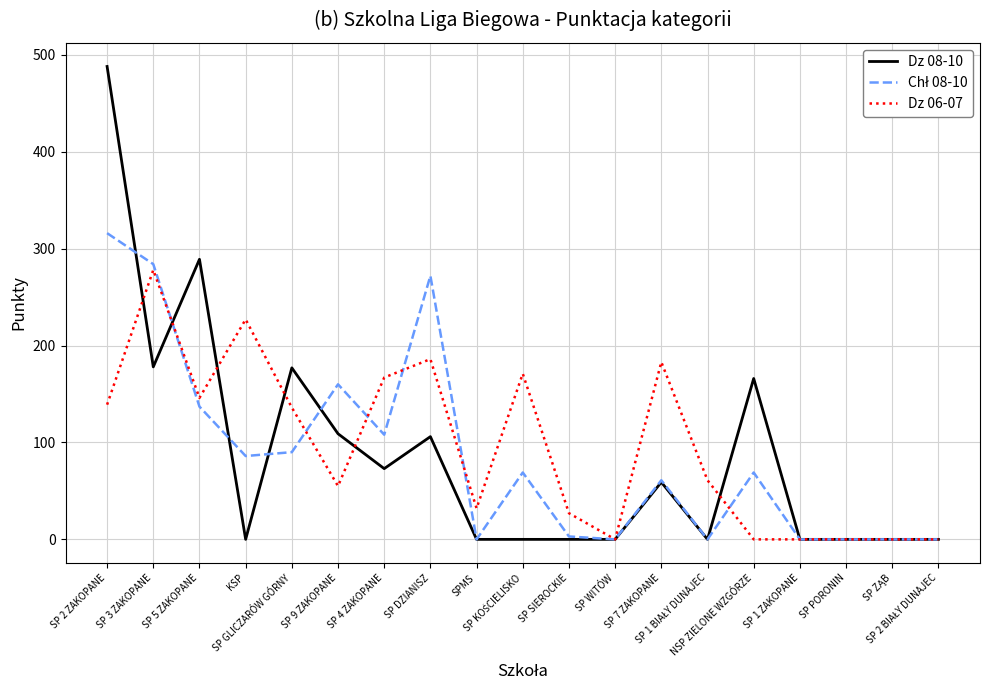

True or false: Dz 06-07 has a value of 55 at SP 9 ZAKOPANE.

True